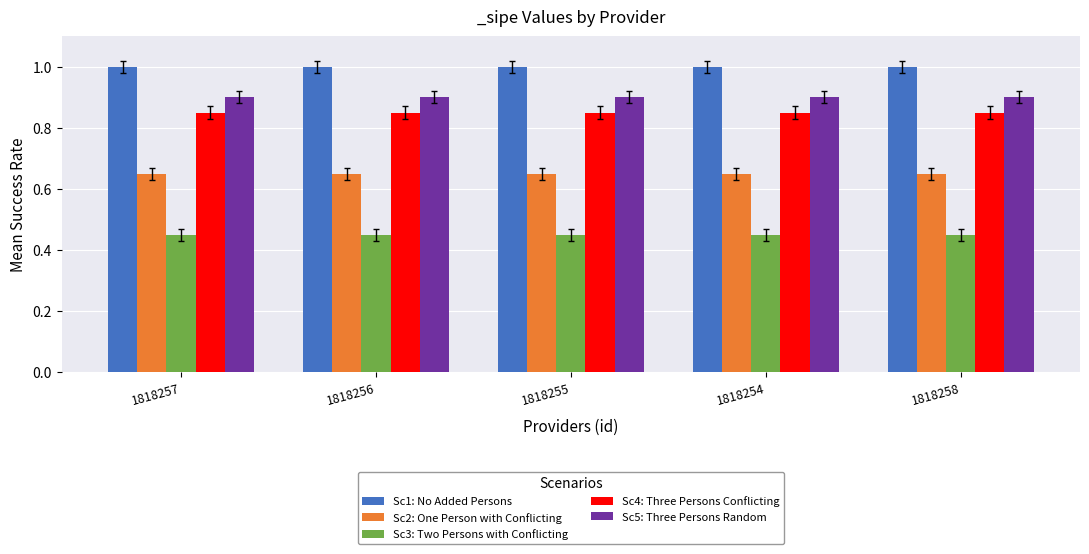

At 1818257, list the series in order from smallest to largest.

Sc3: Two Persons with Conflicting, Sc2: One Person with Conflicting, Sc4: Three Persons Conflicting, Sc5: Three Persons Random, Sc1: No Added Persons